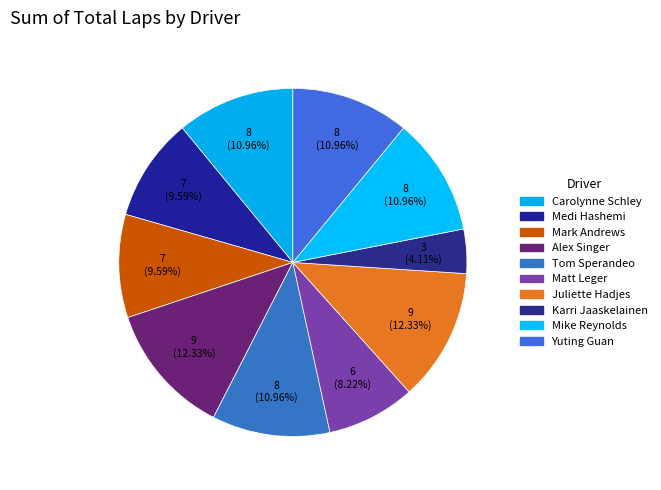

How many slices are in this pie chart?

10